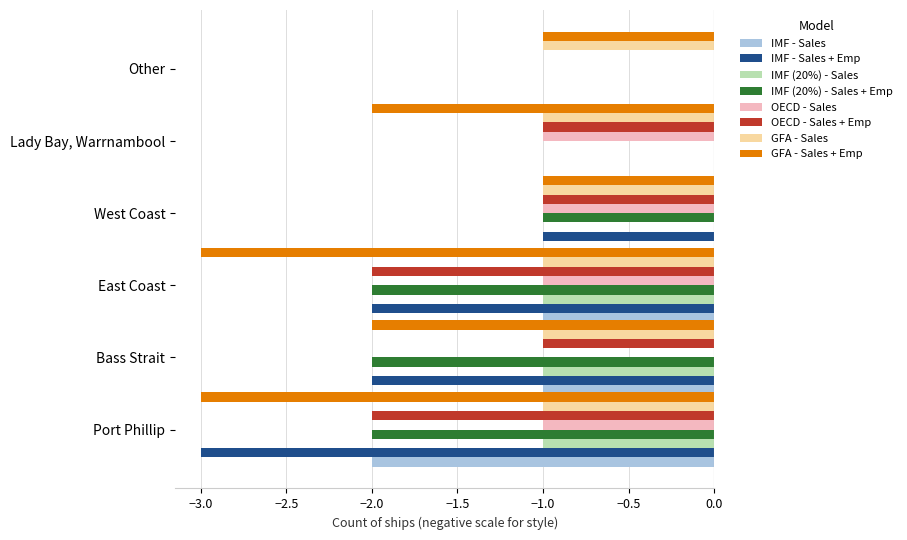

Is it true that IMF - Sales equals -3 at Port Phillip?

False